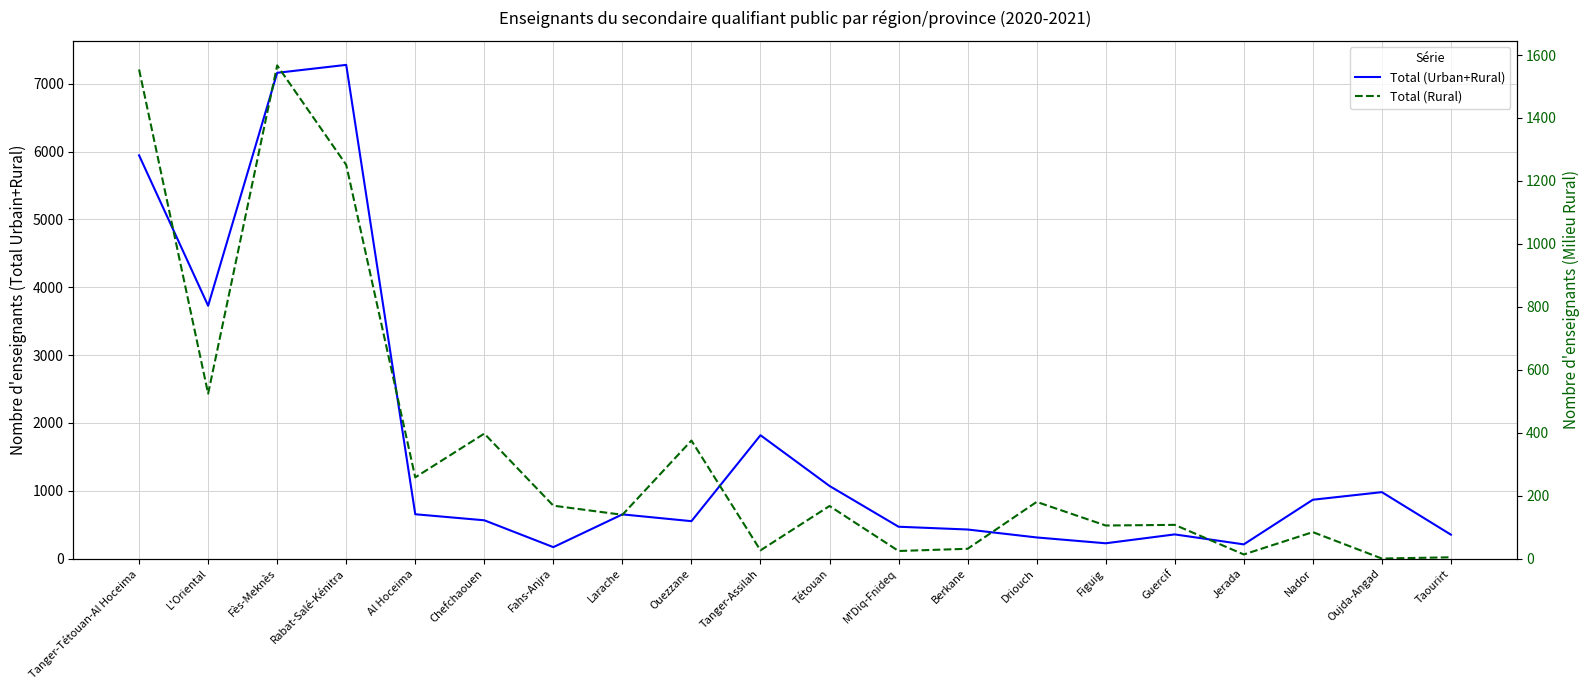

What is the difference between the highest and lowest values at Al Hoceima?

395